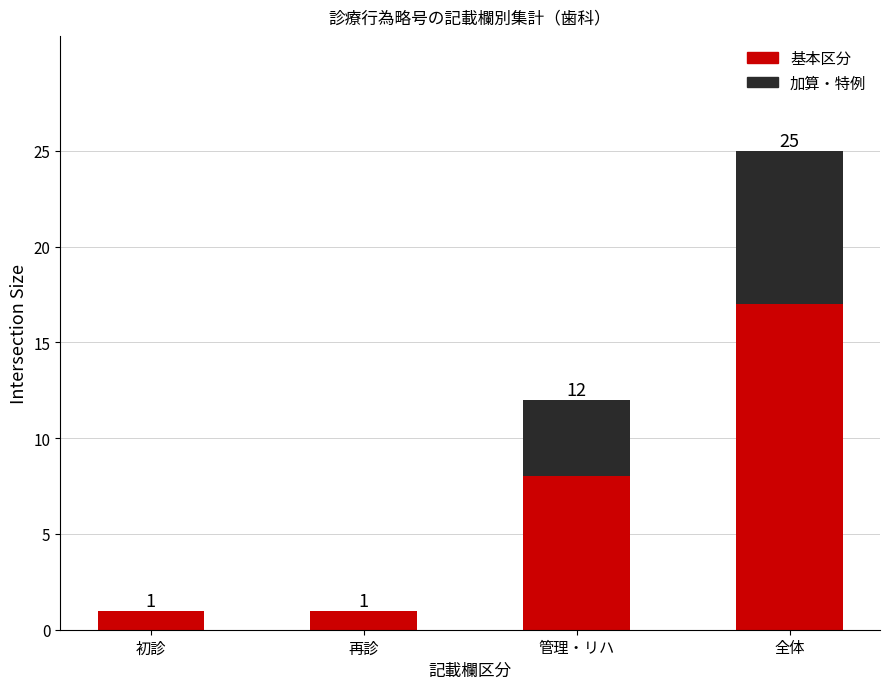

What is the highest value of the 基本区分 series?

17